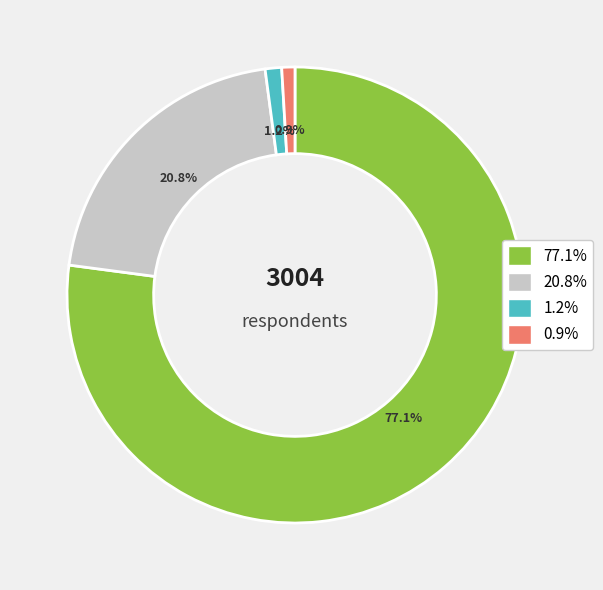

Is there any slice that represents more than half of the pie?

Yes